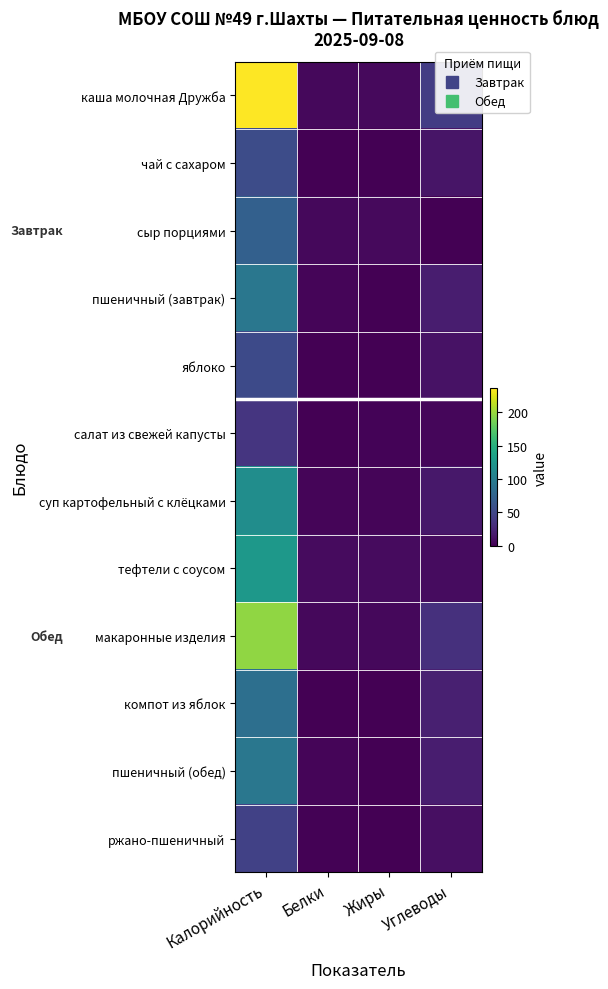

Reading left to right, what are all the values shown in this chart?

каша молочная Дружба: Калорийность=236.0	Белки=4.9	Жиры=5.7	Углеводы=42.4
чай с сахаром: Калорийность=54.9	Белки=0.2	Жиры=0.0	Углеводы=13.5
сыр порциями: Калорийность=72.0	Белки=4.6	Жиры=5.9	Углеводы=0.0
пшеничный (завтрак): Калорийность=94.0	Белки=3.2	Жиры=0.4	Углеводы=19.3
яблоко: Калорийность=52.8	Белки=0.5	Жиры=0.5	Углеводы=11.8
салат из свежей капусты: Калорийность=36.2	Белки=0.8	Жиры=1.9	Углеводы=3.9
суп картофельный с клёцками: Калорийность=115.4	Белки=2.9	Жиры=3.7	Углеводы=15.0
тефтели с соусом: Калорийность=126.0	Белки=7.1	Жиры=7.3	Углеводы=8.0
макаронные изделия: Калорийность=196.8	Белки=5.4	Жиры=4.9	Углеводы=32.8
компот из яблок: Калорийность=86.0	Белки=0.1	Жиры=0.1	Углеводы=20.9
пшеничный (обед): Калорийность=94.0	Белки=3.2	Жиры=0.4	Углеводы=19.3
ржано-пшеничный: Калорийность=46.0	Белки=1.1	Жиры=0.2	Углеводы=9.9